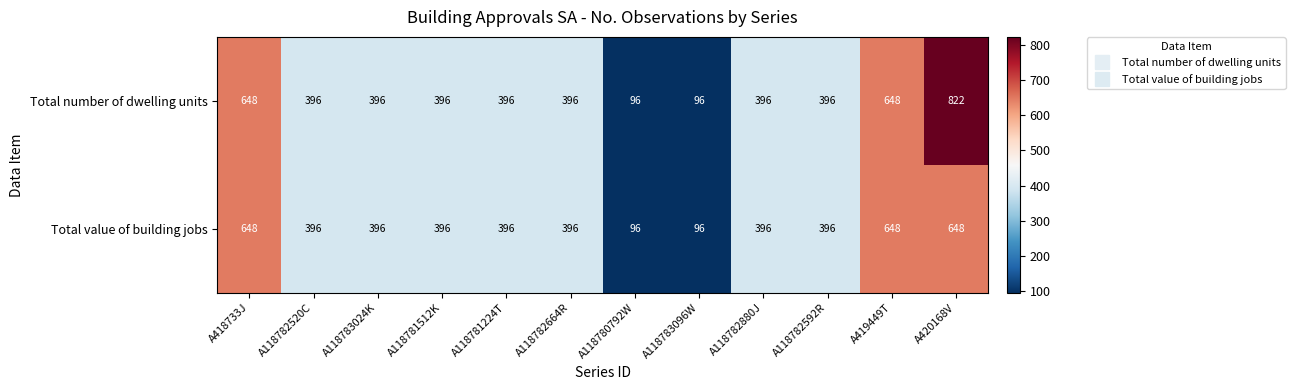

Rank the series by their average value, from lowest to highest.

Total value of building jobs, Total number of dwelling units